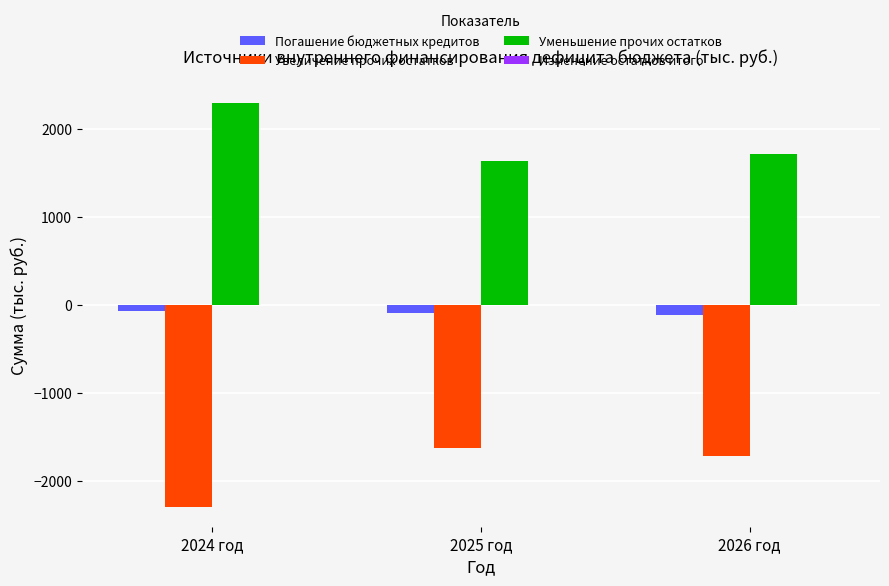

Is it true that Увеличение прочих остатков equals -1631.8 at 2025 год?

True